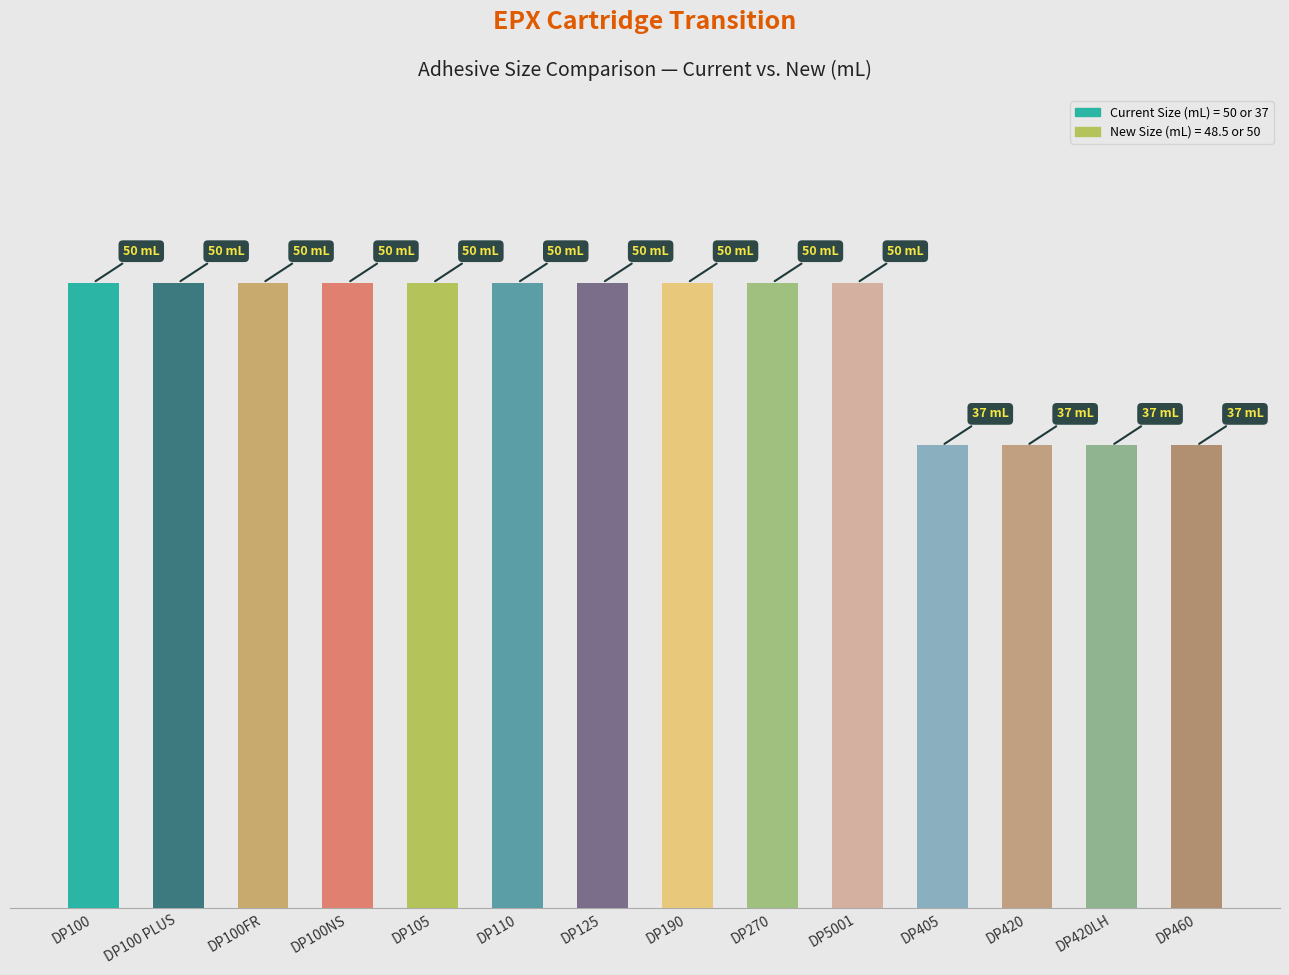

Count the values in the range 37 to 50.

14